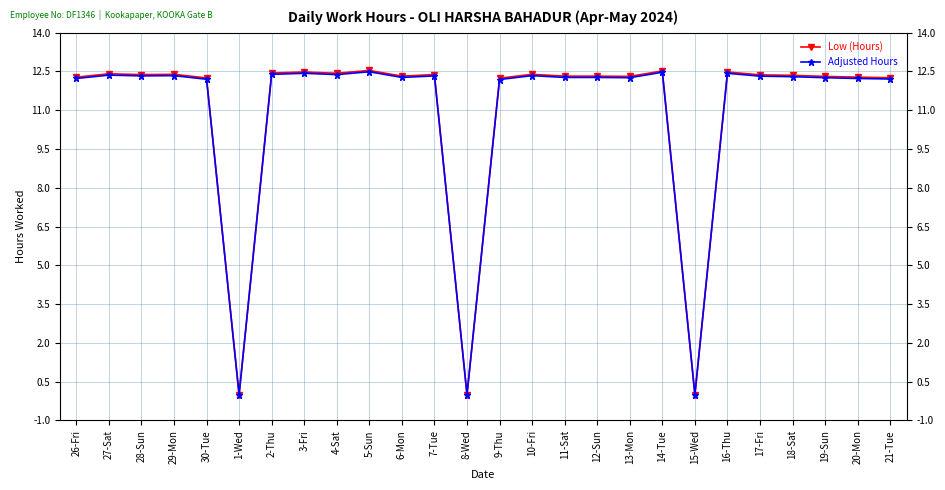

What is the difference between the maximum and minimum values in the Low (Hours) series?

12.5